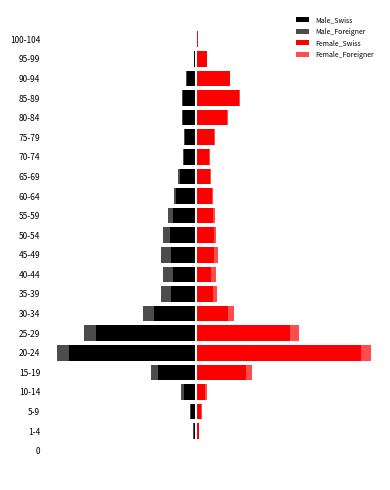

How many groups of bars are there?

22